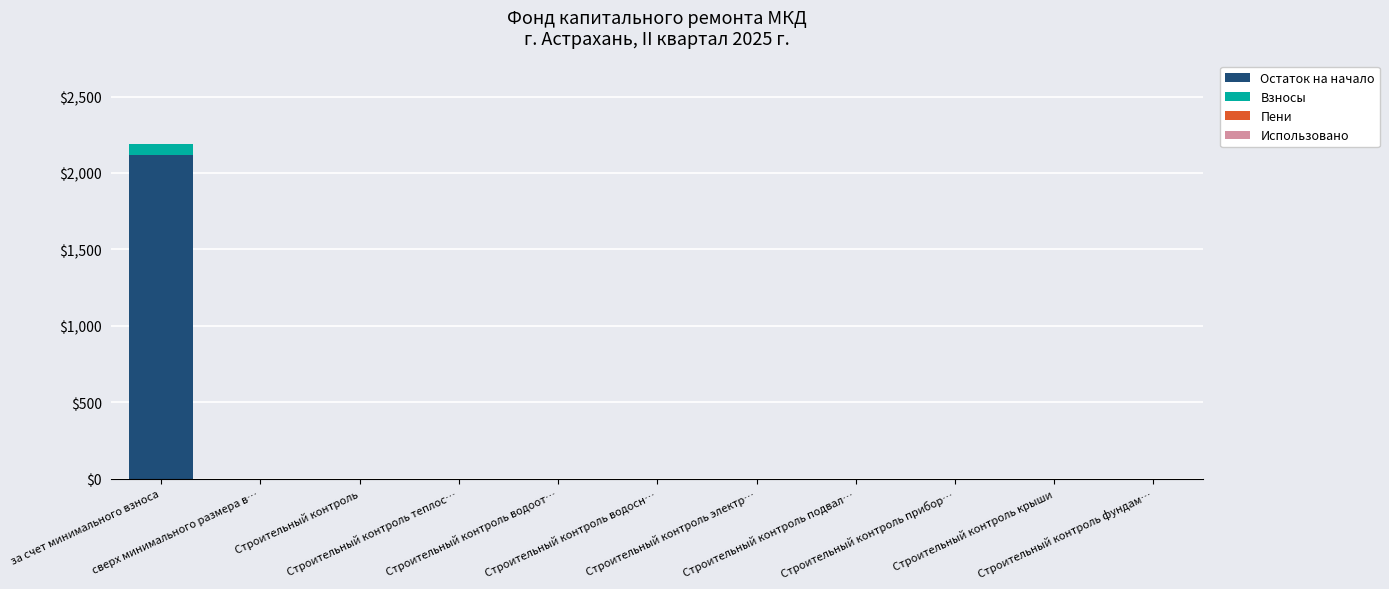

Does the chart contain stacked bars?

Yes